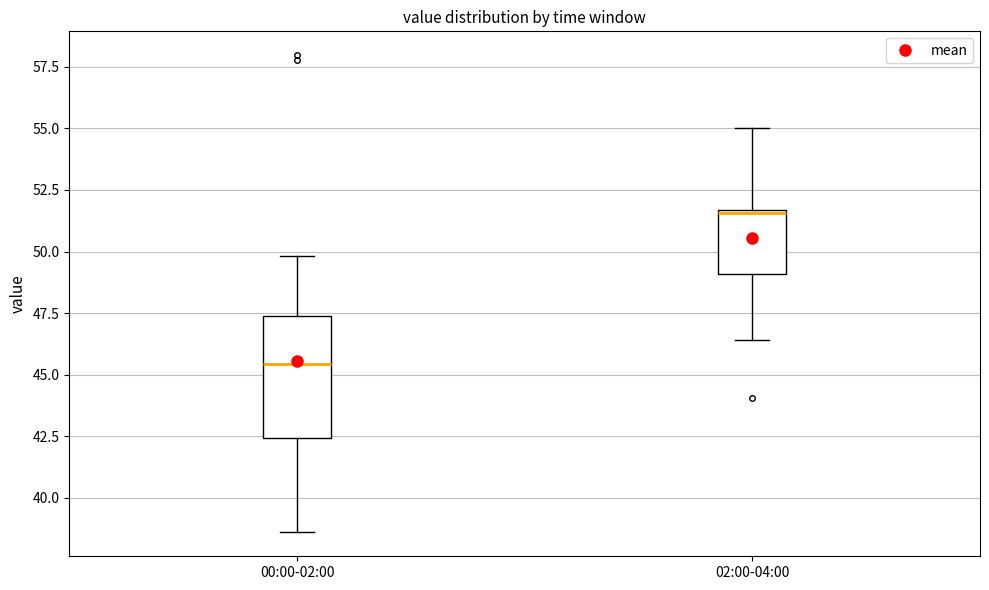

Where does the median line of the box for 00:00-02:00 sit on the y-axis? The values are not printed on the chart, so give them approximately, as read against the axis.

45.5